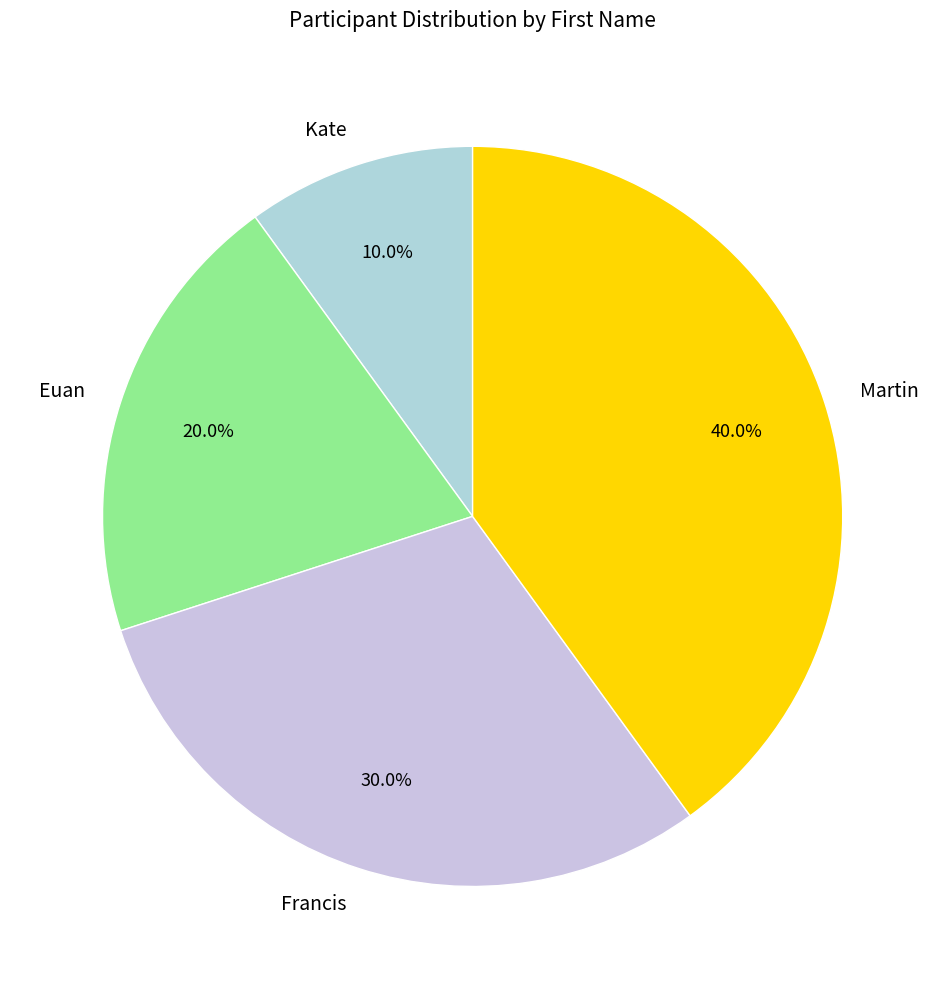

To the nearest percent, what is the average slice percentage?

25%